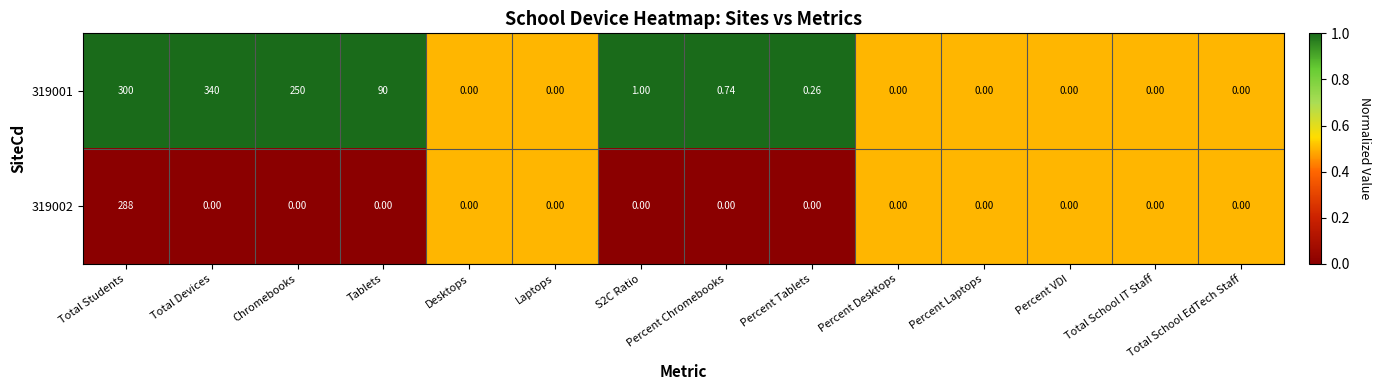

Rank the series by their average value, from lowest to highest.

319002, 319001